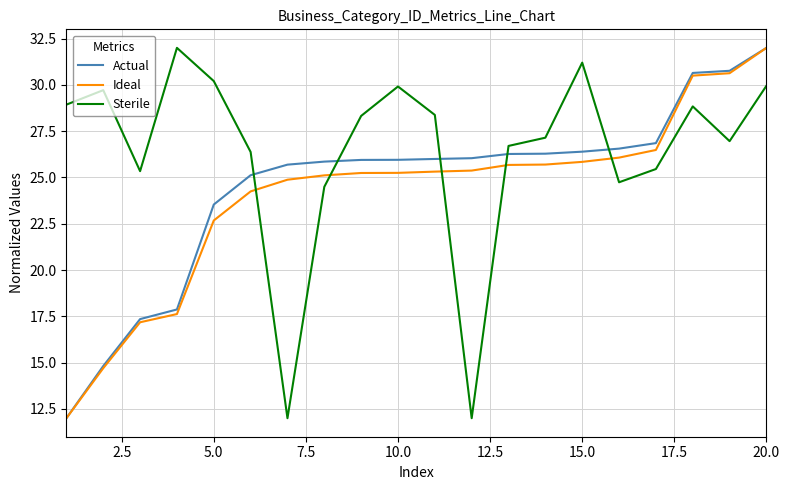

True or false: Sterile and Ideal cross at least once.

True